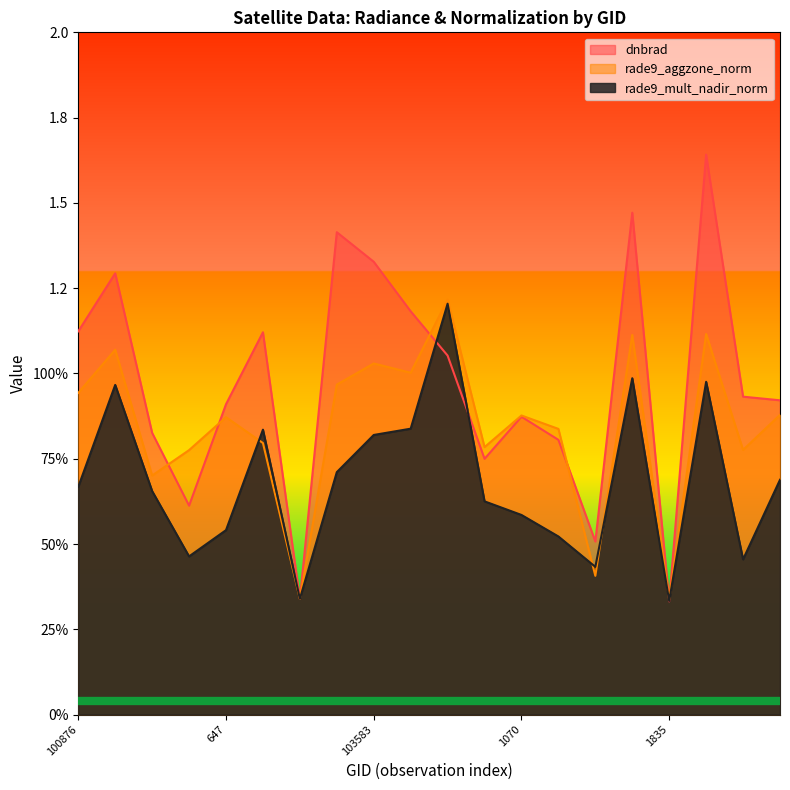

What position from the left is 103827?

11